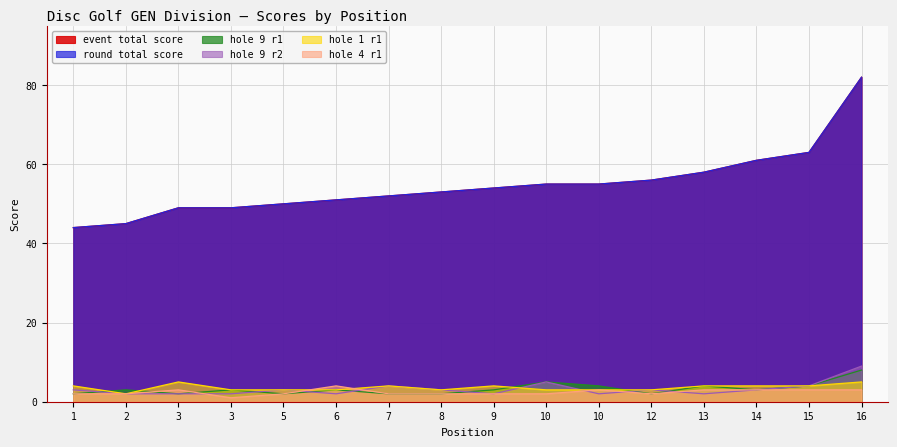

Is the value of hole_1_r1 at 16 greater than the value of round_total_score at 10?

No